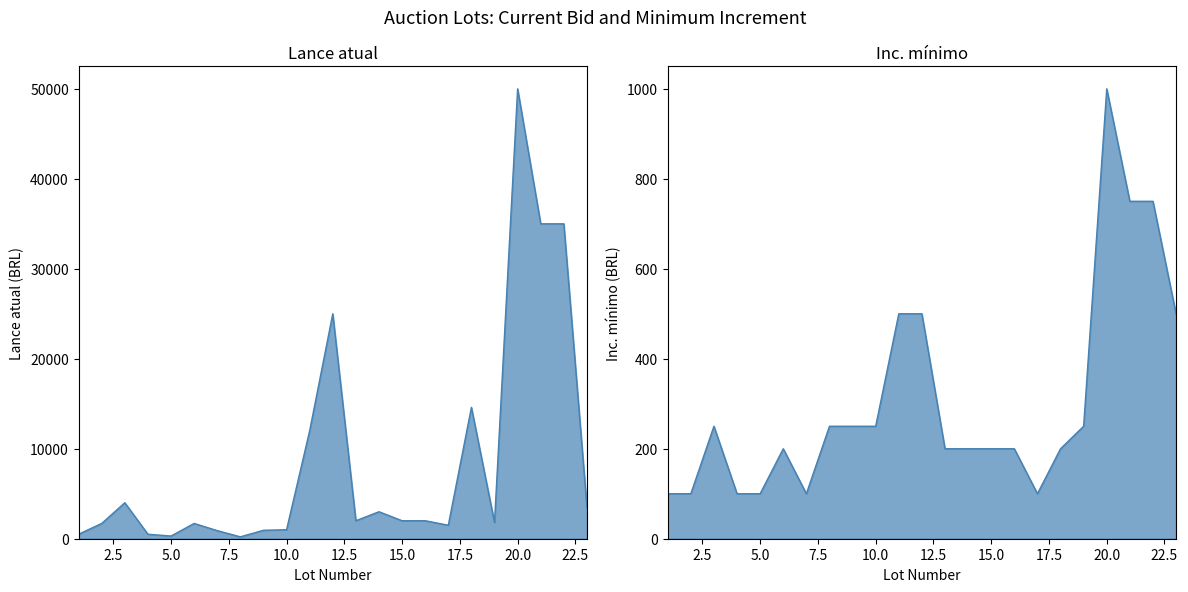

The Inc. mínimo series shows 351 at 13. True or false?

False